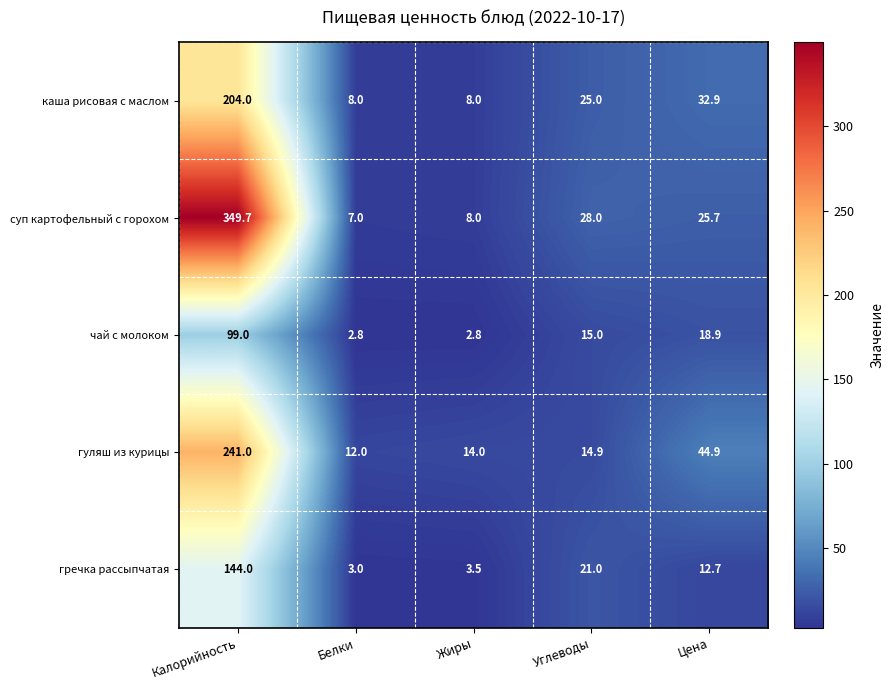

Is it true that суп картофельный с горохом equals 25.7 at Цена?

True